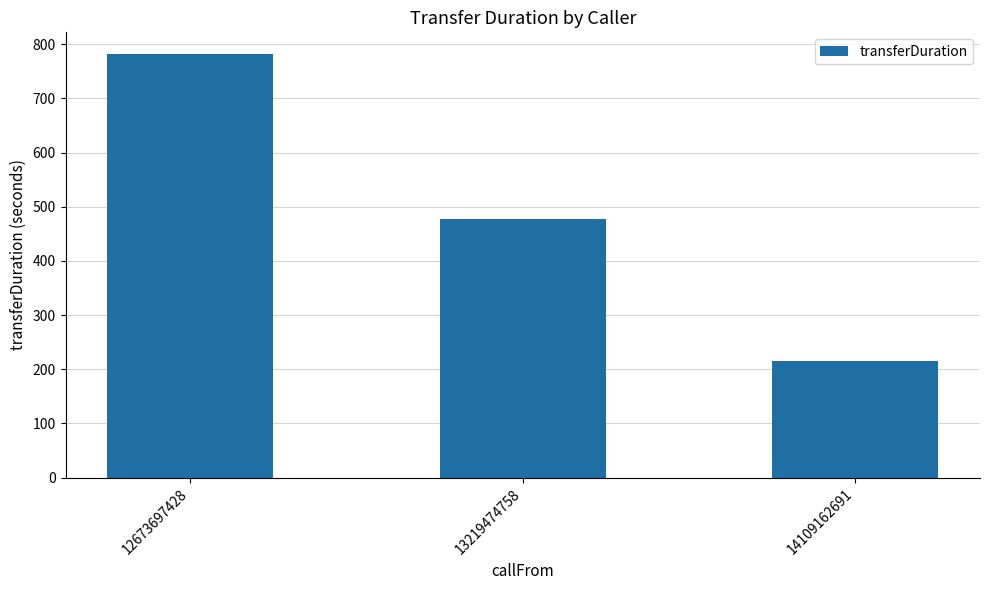

Reading left to right, what are all the values shown in this chart?

783	477	216